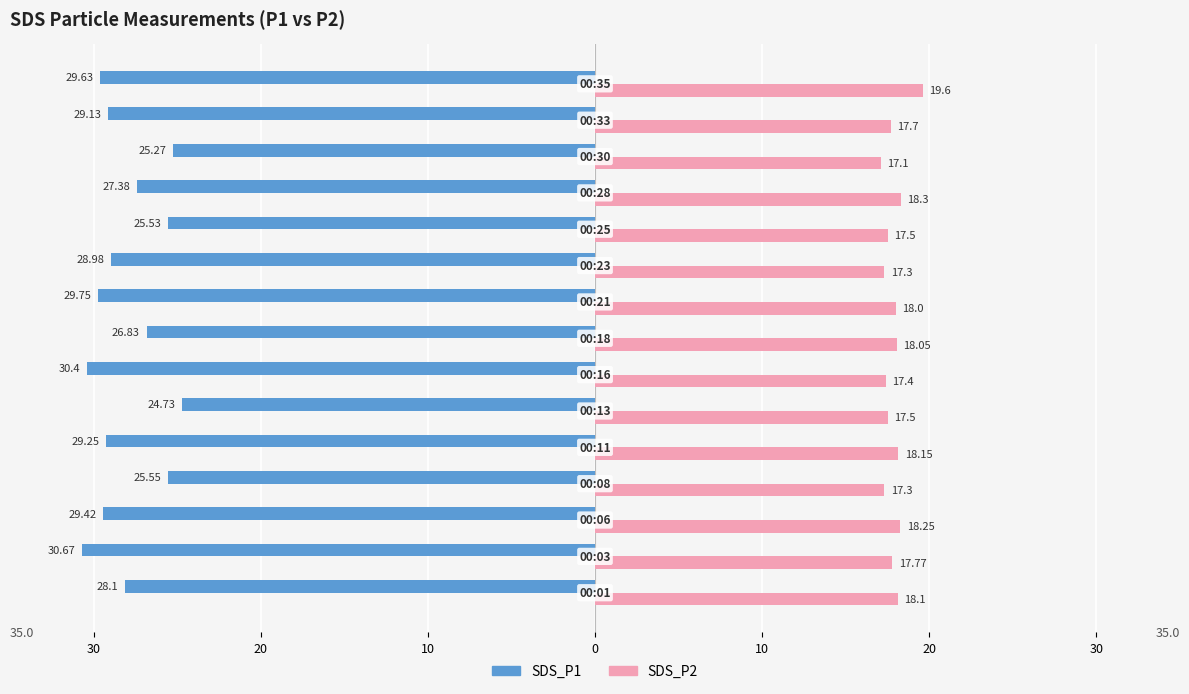

Which series has the largest range (max minus min)?

SDS_P1